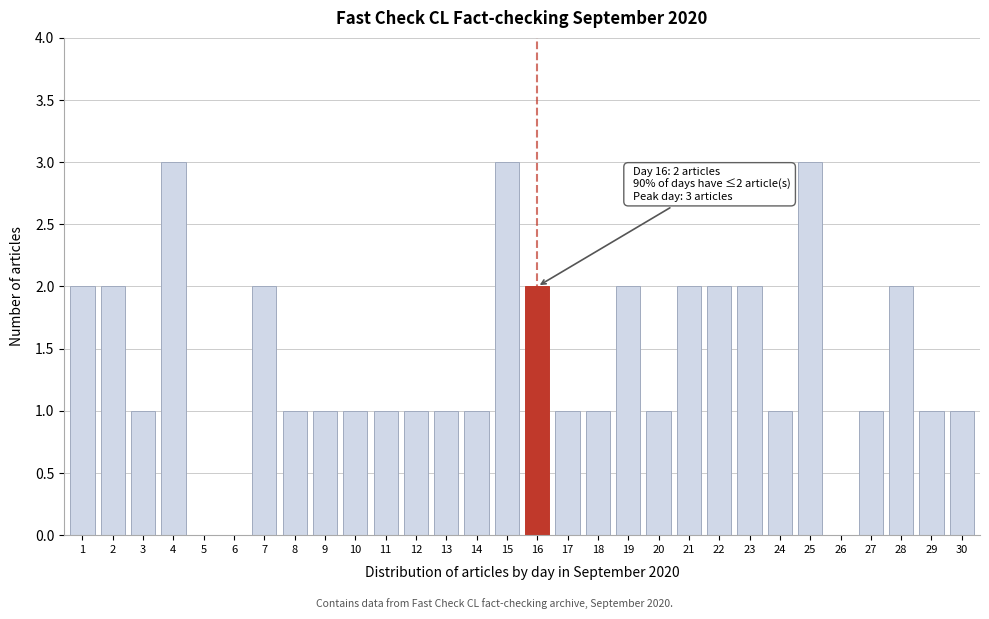

Reading right to left, list all the values displayed in this chart.

30=1	29=1	28=2	27=1	26=0	25=3	24=1	23=2	22=2	21=2	20=1	19=2	18=1	17=1	16=2	15=3	14=1	13=1	12=1	11=1	10=1	9=1	8=1	7=2	6=0	5=0	4=3	3=1	2=2	1=2